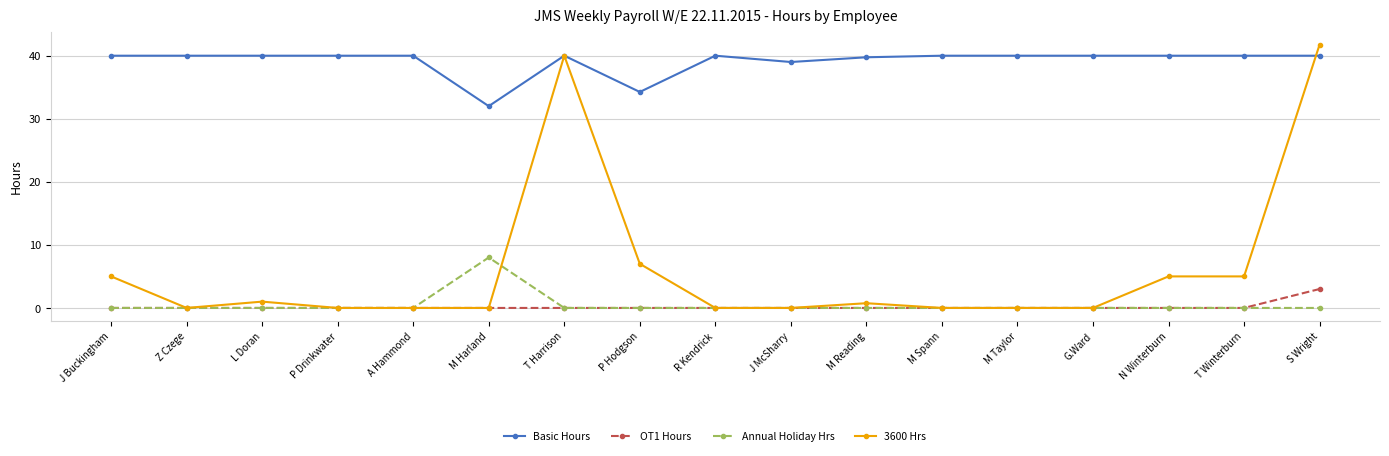

Rank the series by their maximum value, from lowest to highest.

OT1 Hours, Annual Holiday Hrs, Basic Hours, 3600 Hrs